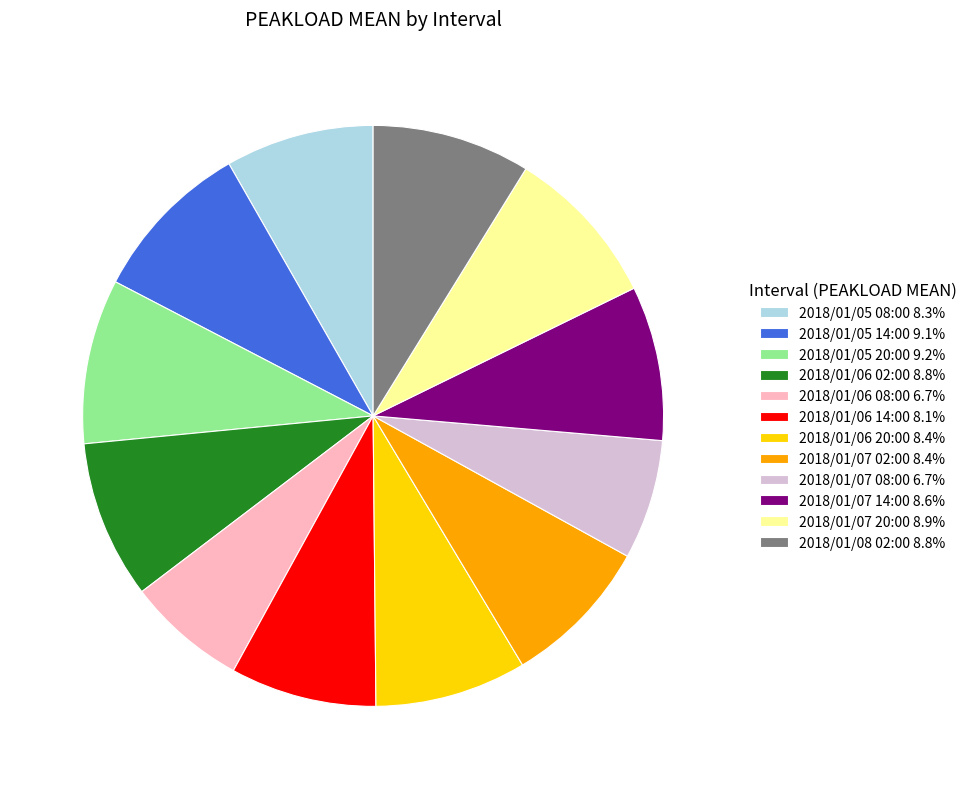

Is there any slice that represents more than half of the pie?

No